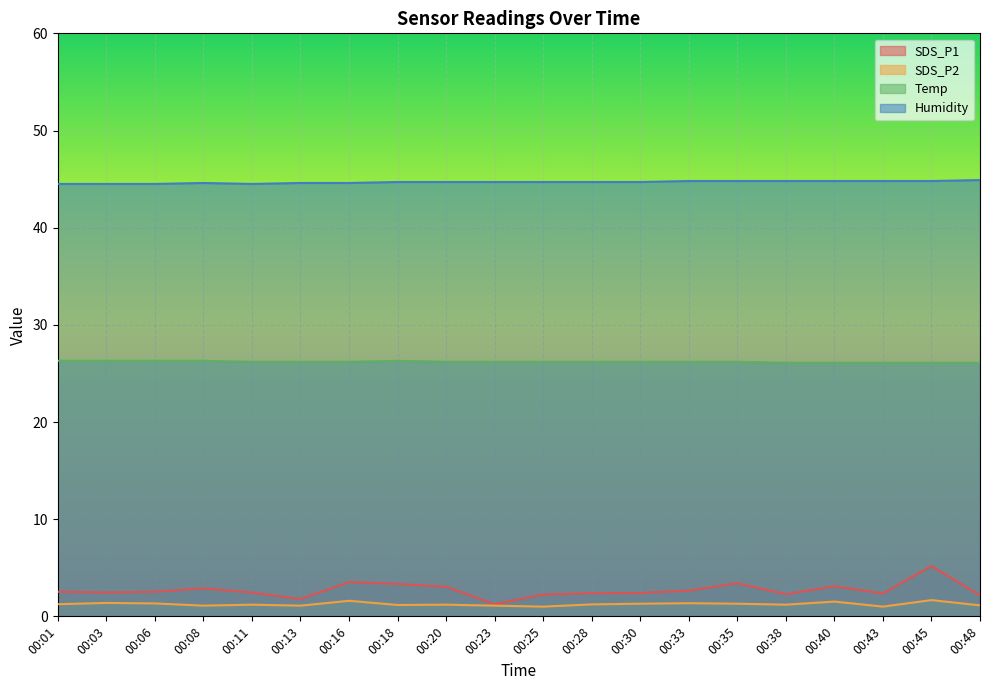

Between 00:30 and 00:33, which is larger?

00:33